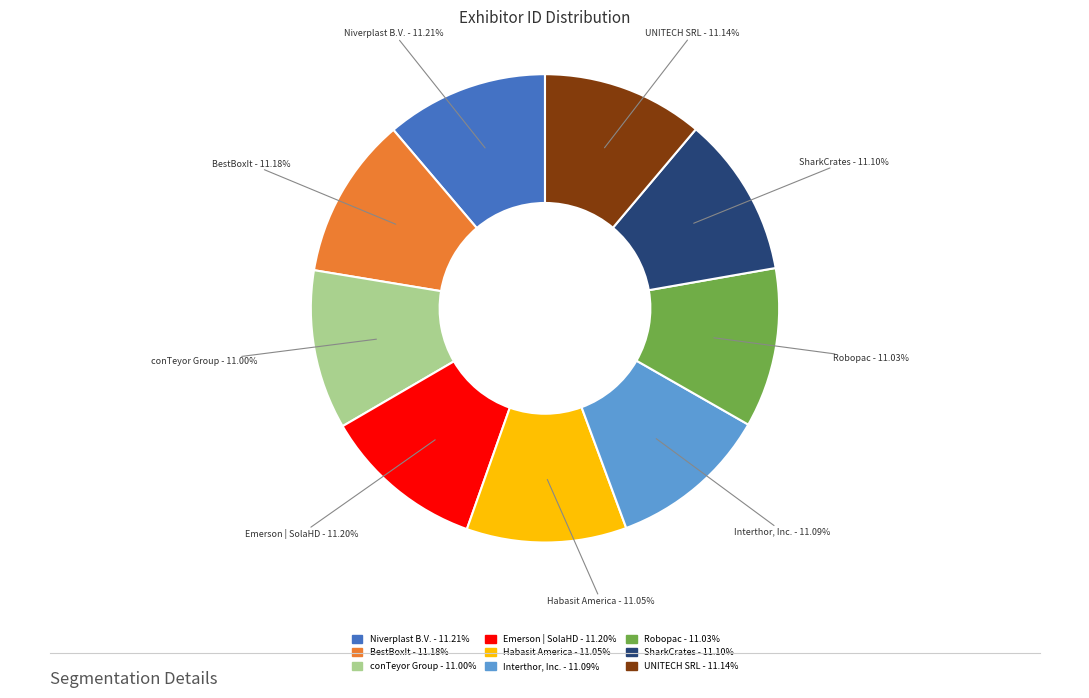

Does BestBoxIt account for over 50% of the chart?

No